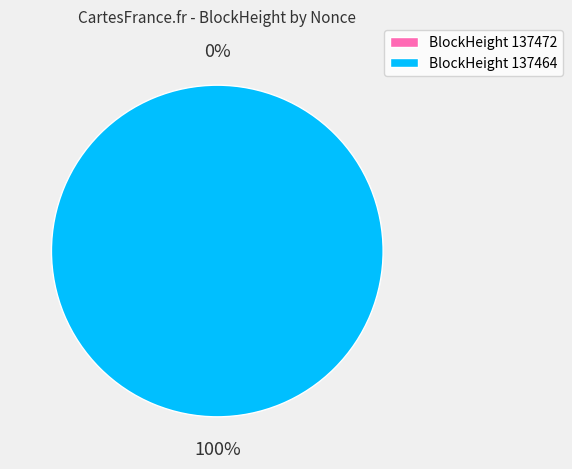

The 137464 slice represents 90% of the pie. True or false?

False